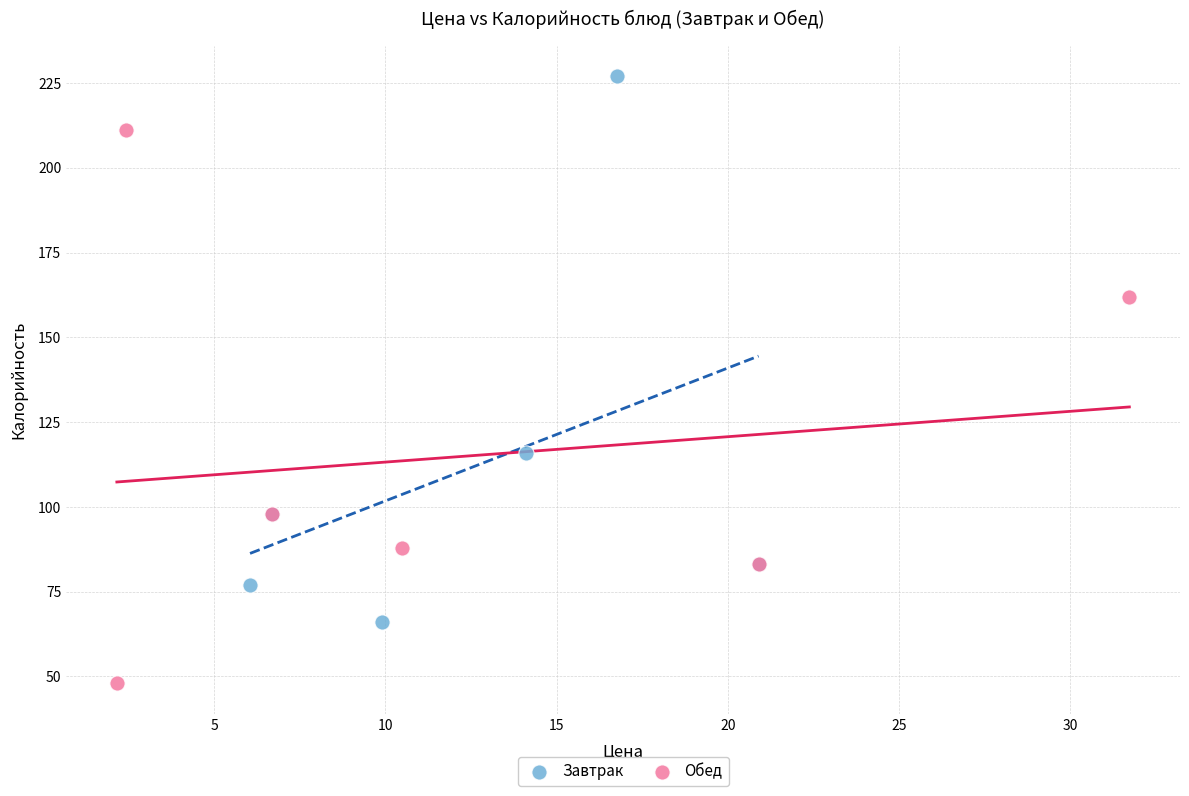

Which series has the largest Y range (max minus min)?

Обед